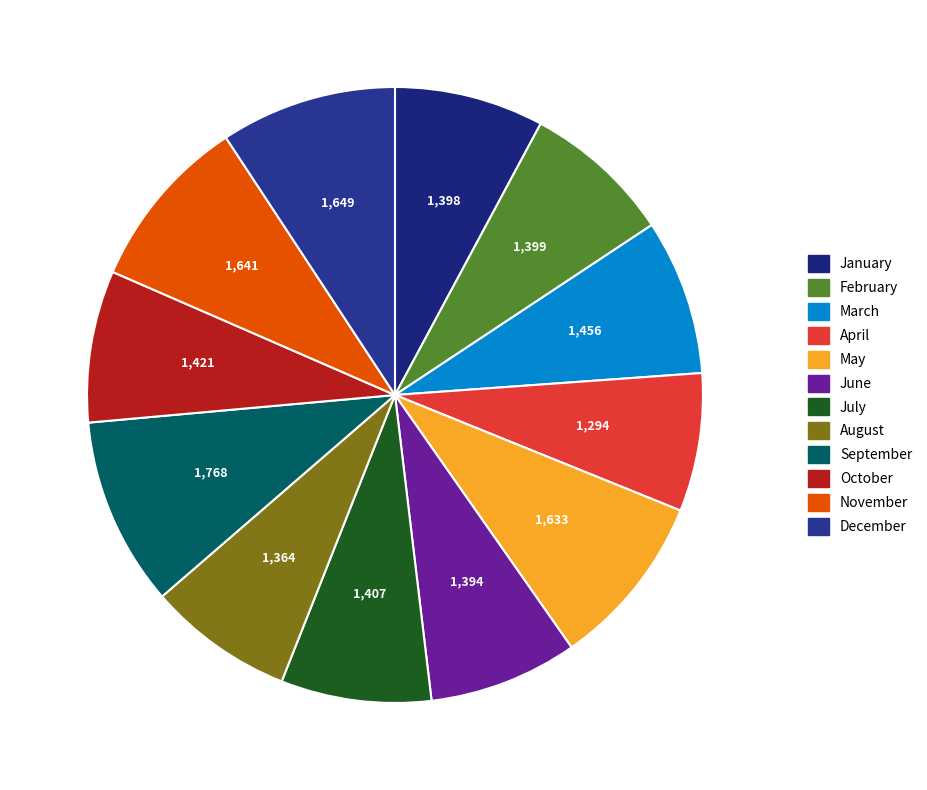

To the nearest percent, what portion does June represent?

8%